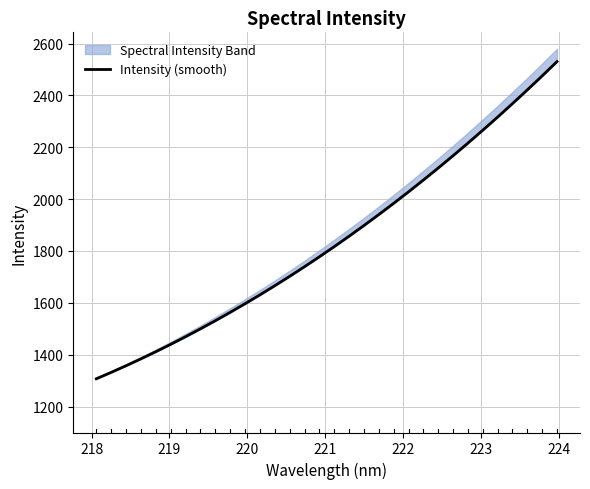

What is the greatest value displayed?

2530.3